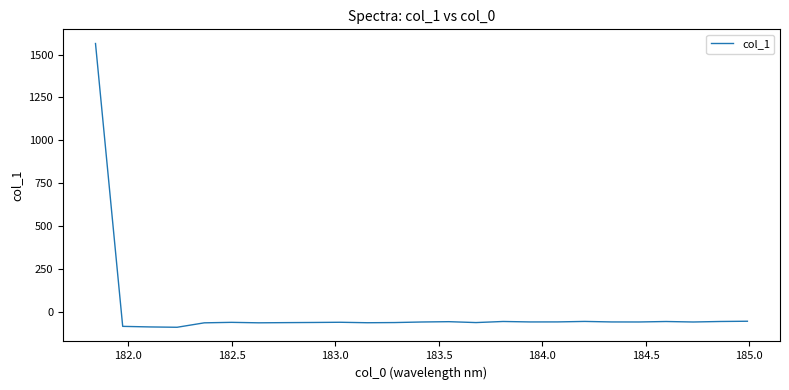

What is the difference between the maximum and minimum values?

1652.7